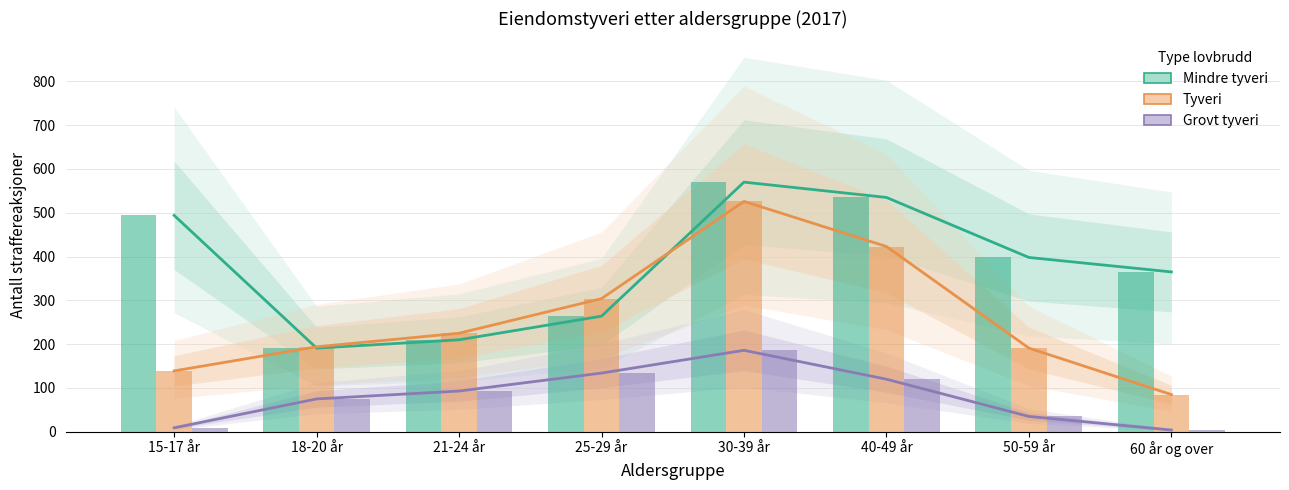

What is the highest value of the Grovt tyveri series?

186